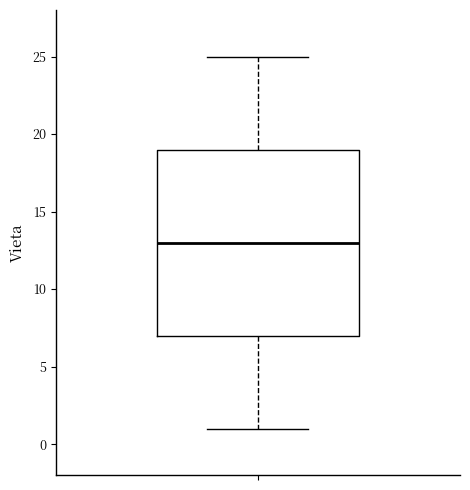

Read this box plot against the y-axis: the position of the median line, the range covered by the box, and the ends of both whiskers. The values are not printed on the chart, so give them approximately, as read against the axis.

median 13, box 7 to 19, whiskers 1 to 25